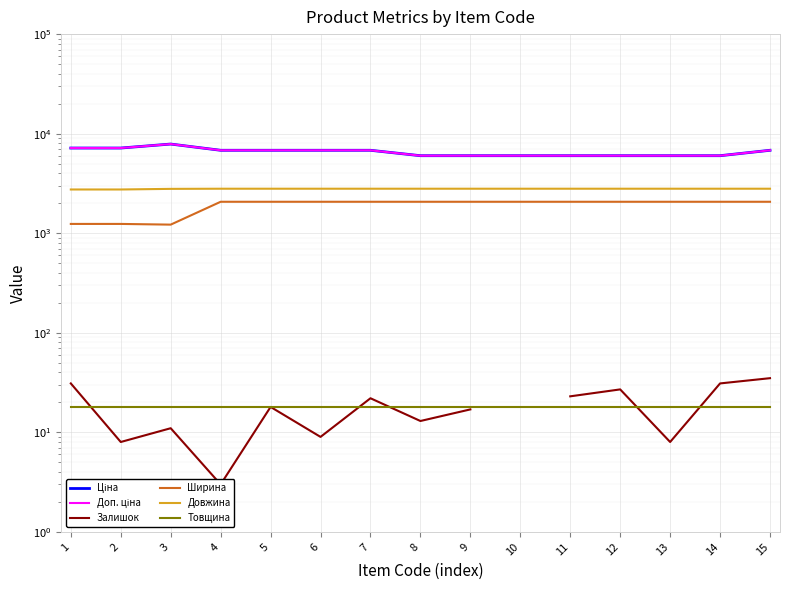

At how many categories does at least one series exceed 4361?

15